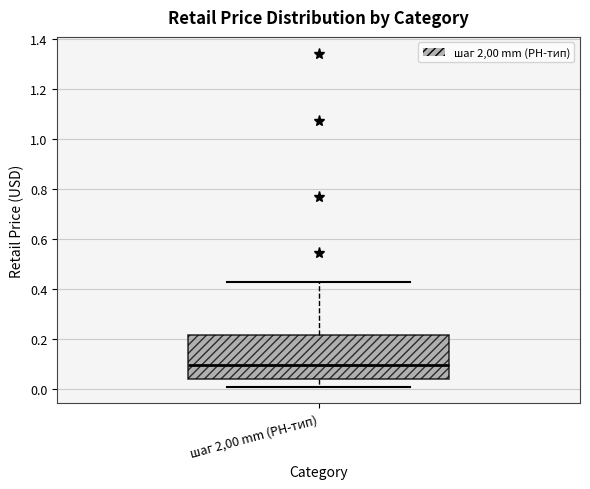

Read this box plot against the y-axis: the position of the median line, the range covered by the box, and the ends of both whiskers. The values are not printed on the chart, so give them approximately, as read against the axis.

median 0.10, box 0.04 to 0.22, whiskers 0.00 to 0.42